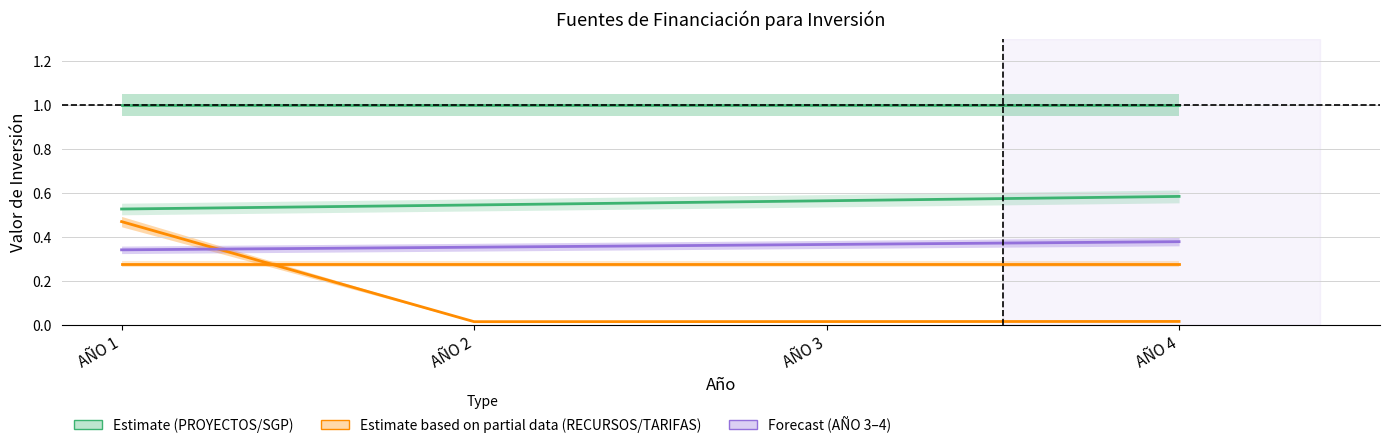

Which series has the largest total across all categories?

PROYECTOS CON EL PDA